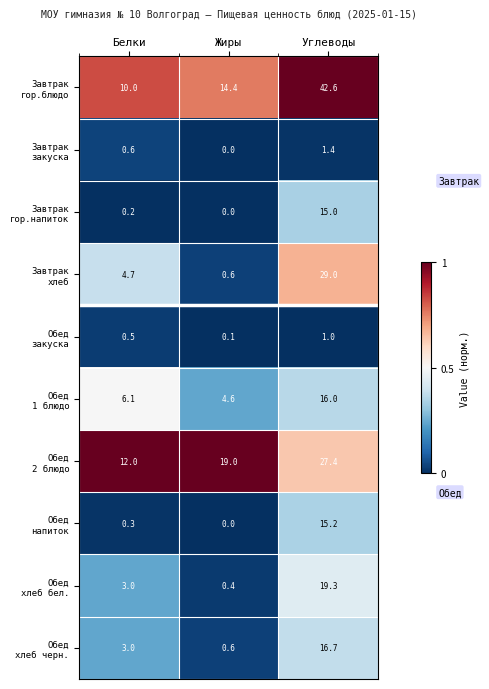

At how many categories does at least one series exceed 0?

3